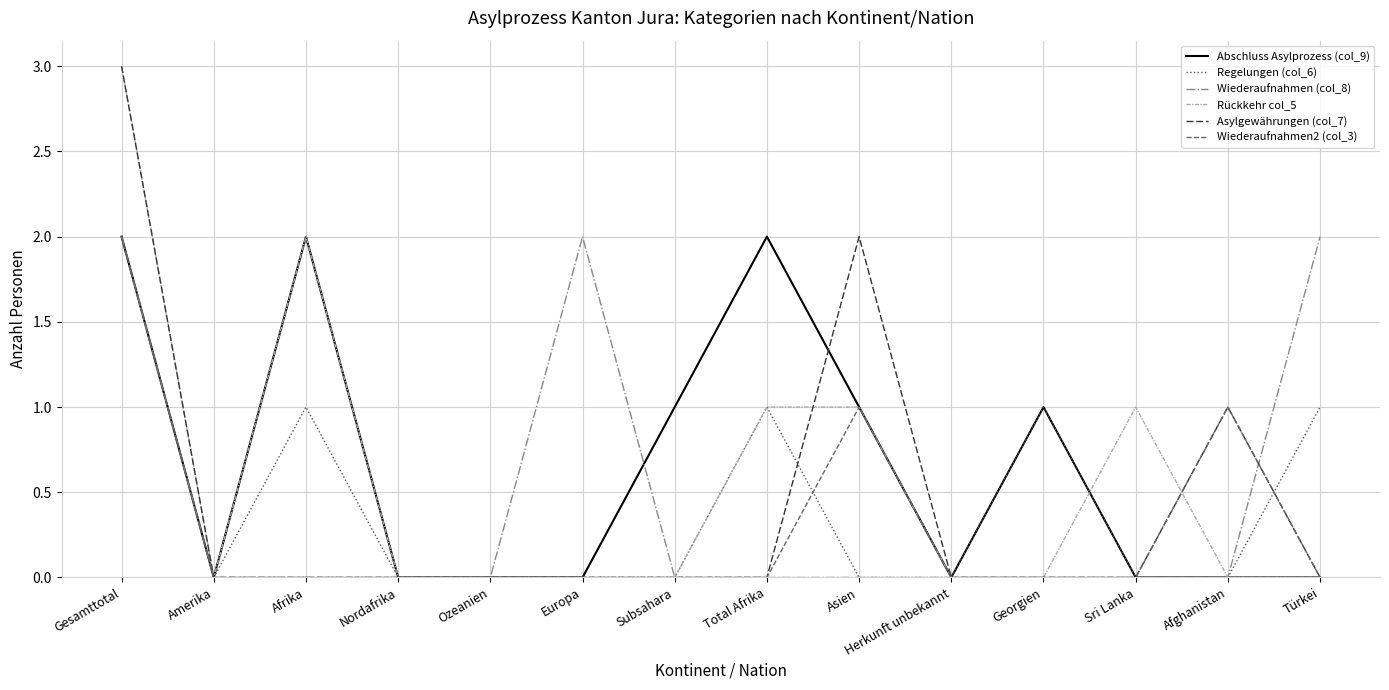

Is it true that Wiederaufnahmen2 (col_3) equals -1 at Sri Lanka?

False